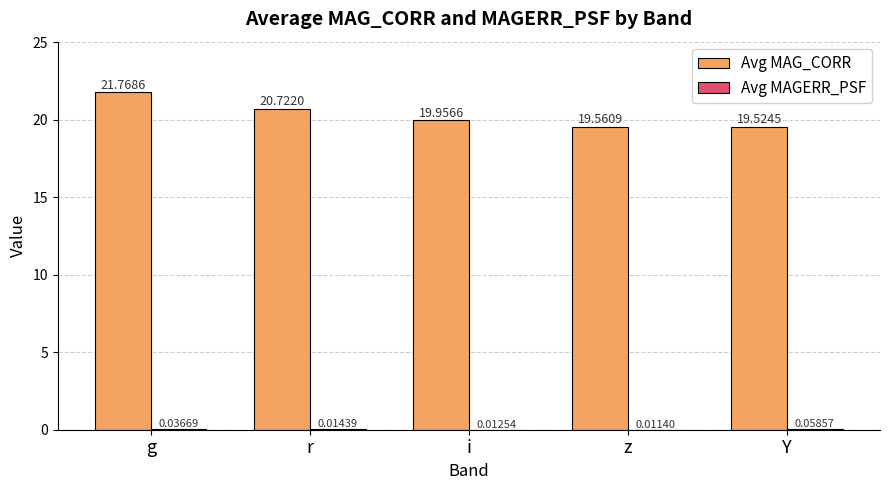

Read the Avg MAG_CORR value at i.

20.0